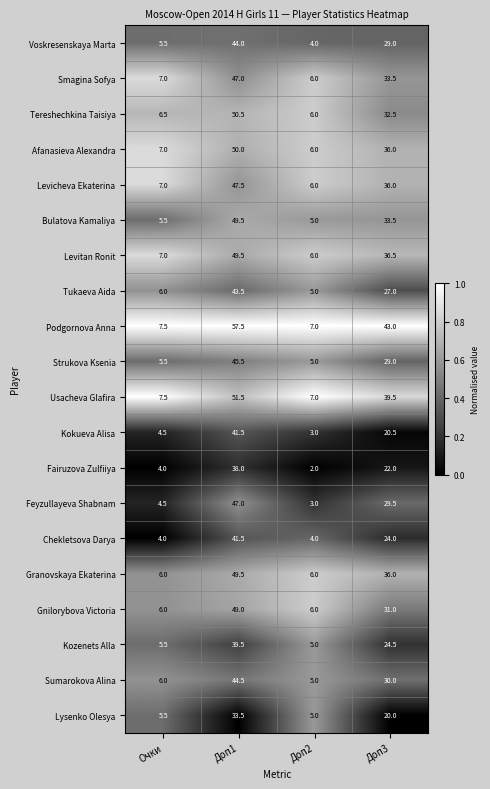

What is the sum of the Feyzullayeva Shabnam values at Доп1 and Доп3?

76.5